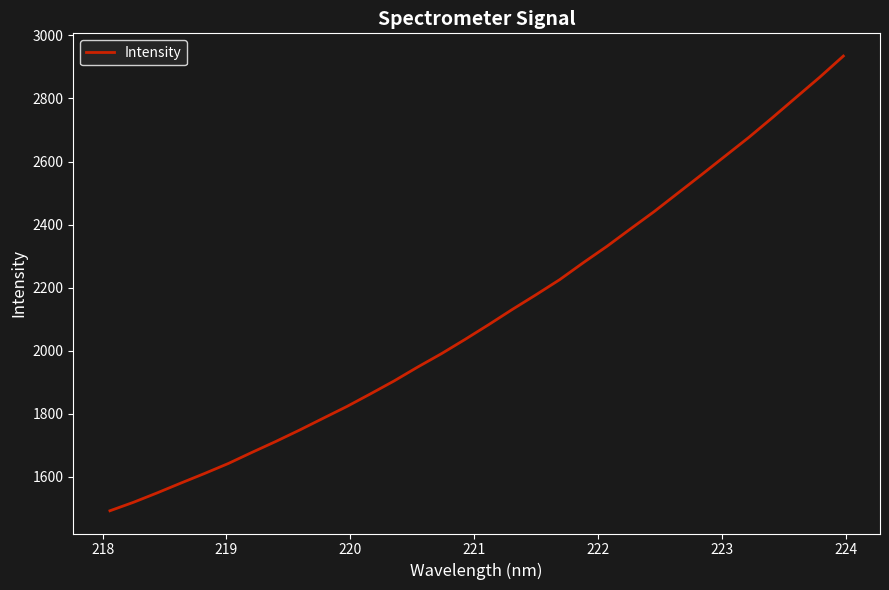

What is the minimum value shown in the chart?

1492.8